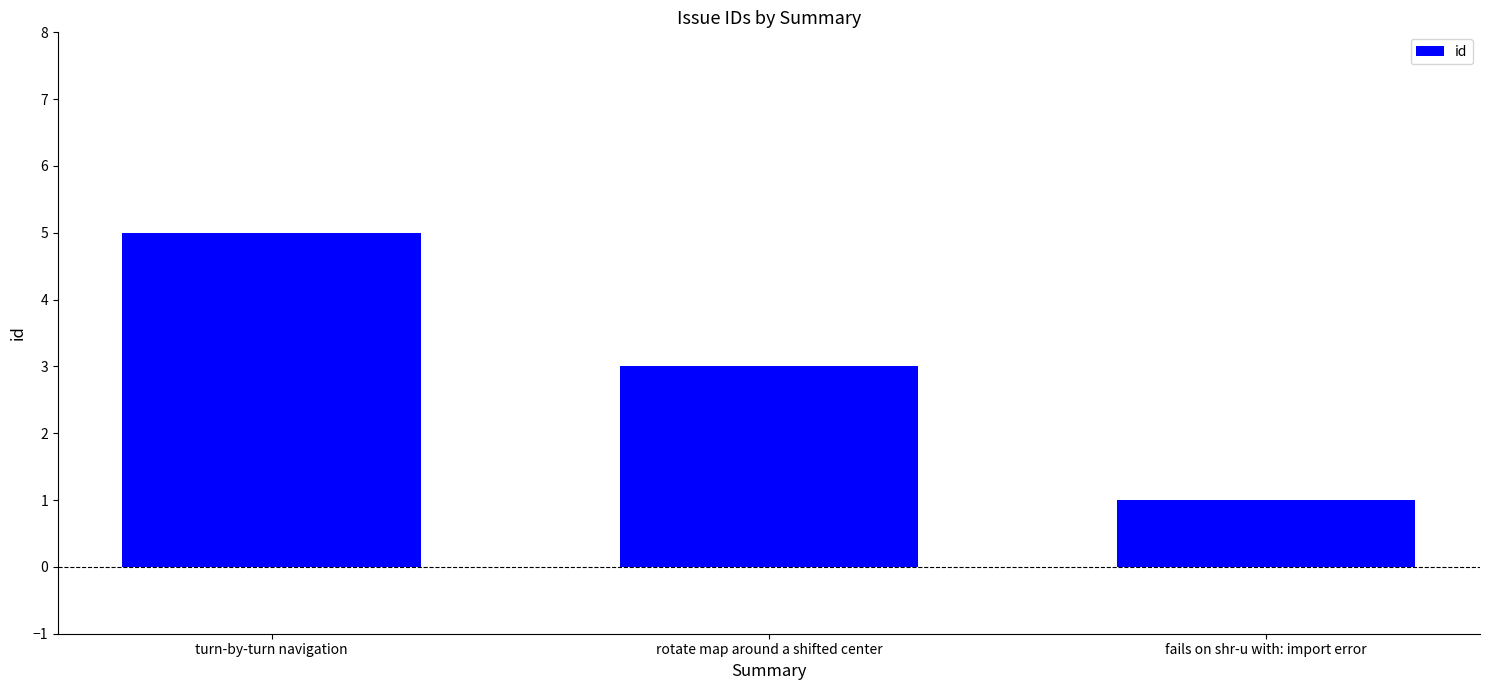

What is the difference between the values at fails on shr-u with: import error and rotate map around a shifted center?

2